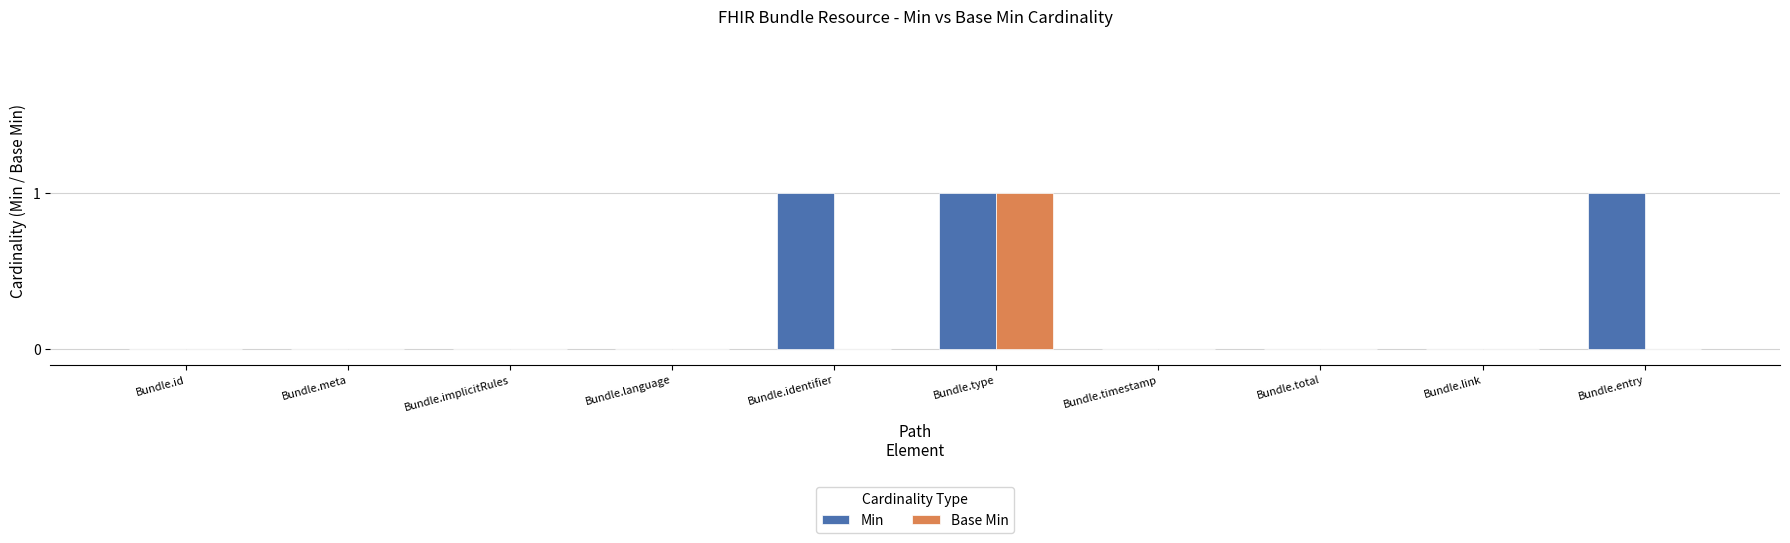

The value of Base Min at Bundle.link is 0. True or false?

True